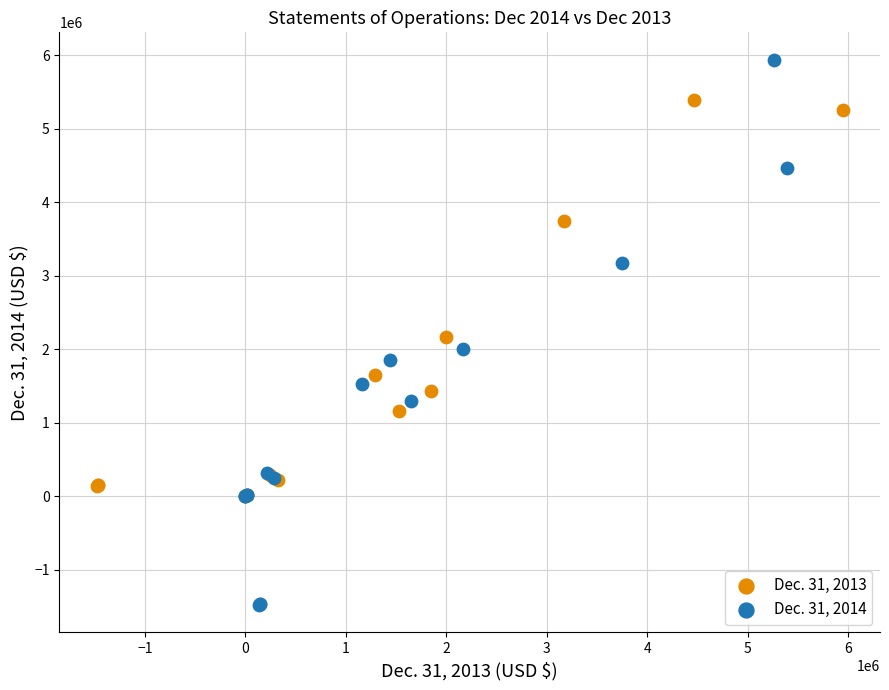

What are all the series names shown in the legend?

Dec. 31, 2013, Dec. 31, 2014